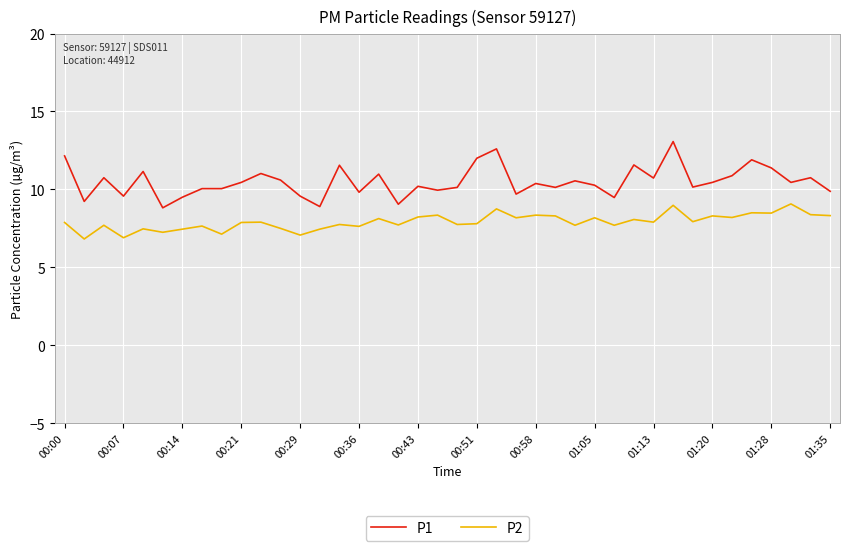

Which series has the largest total across all categories?

P1